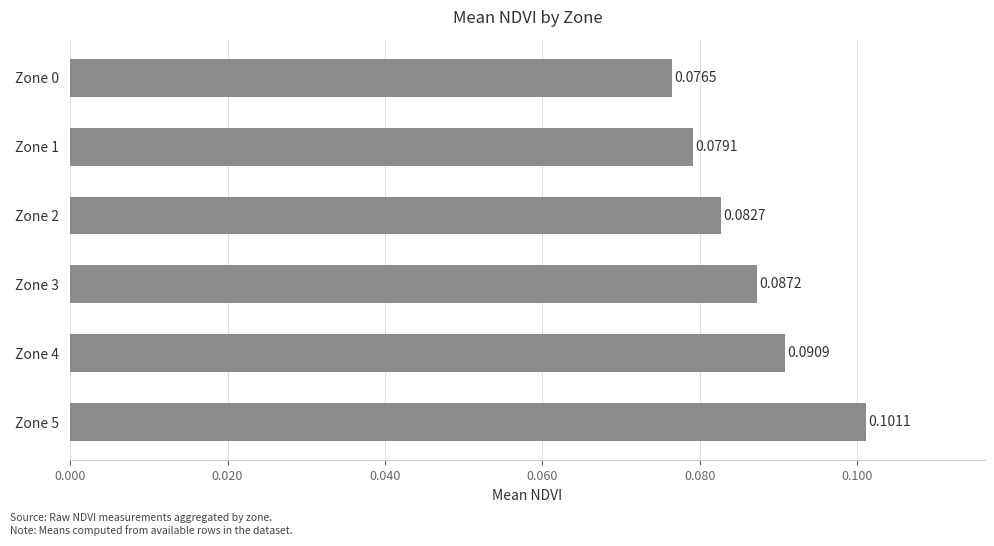

What is the sum of all values?

0.5